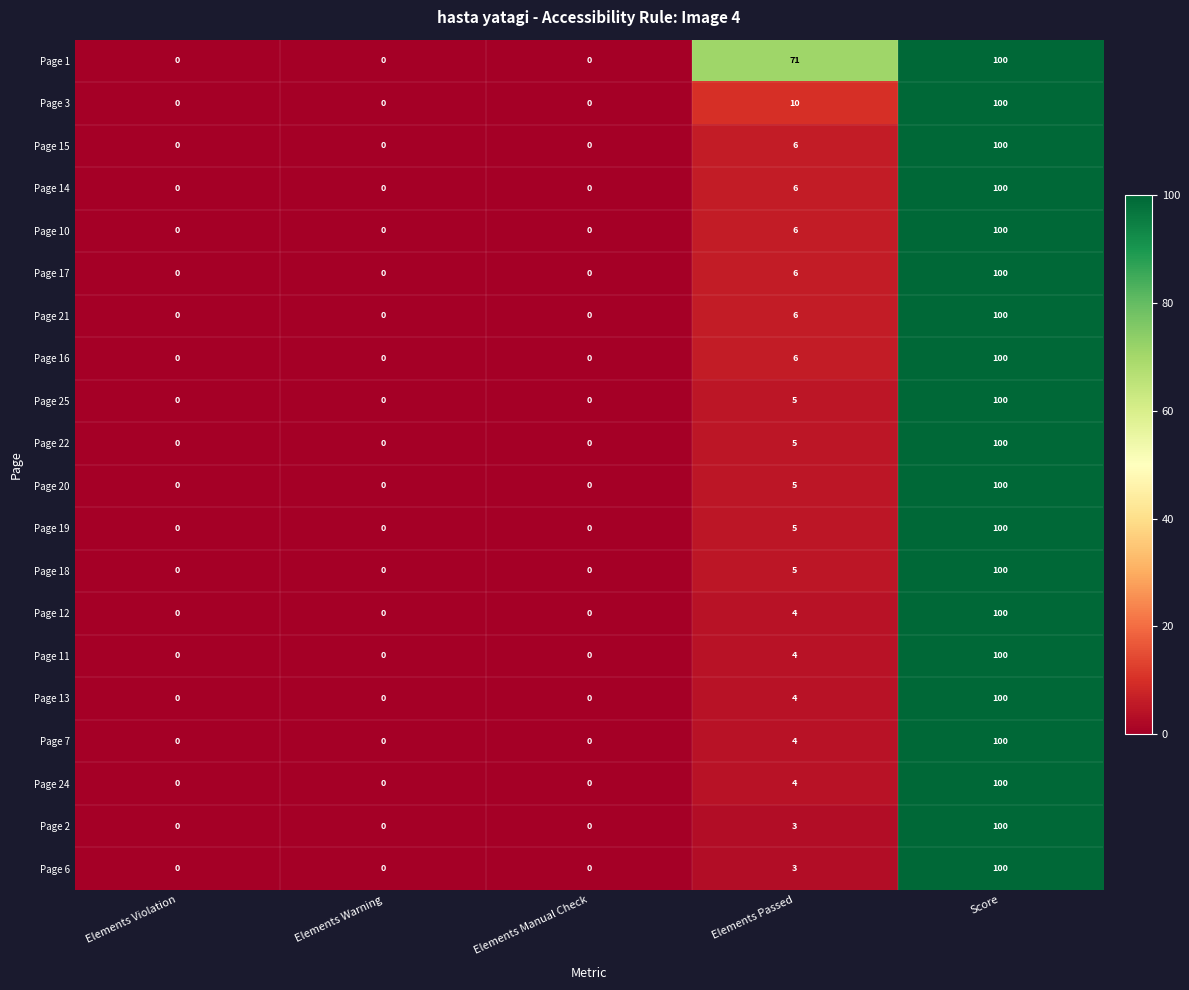

What is the average value of the Page 25 series?

21